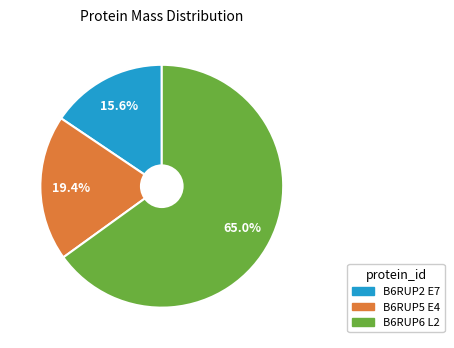

Which slice represents more than half of the pie?

B6RUP6 L2